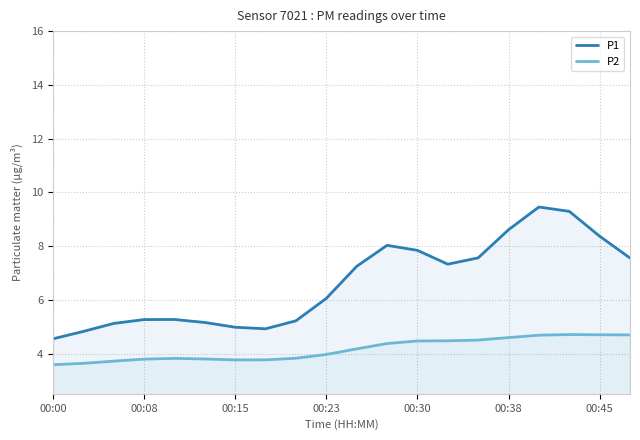

What are all the series names shown in the legend?

P1, P2